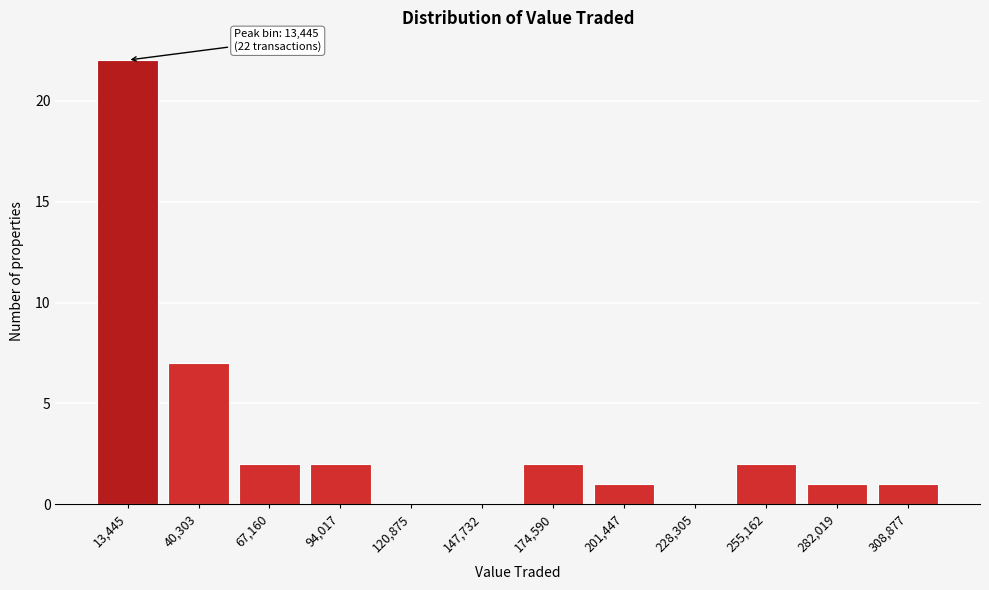

Reading left to right, transcribe all the data shown in this chart.

13,445=22	40,303=7	67,160=2	94,017=2	120,875=0	147,732=0	174,590=2	201,447=1	228,305=0	255,162=2	282,019=1	308,877=1